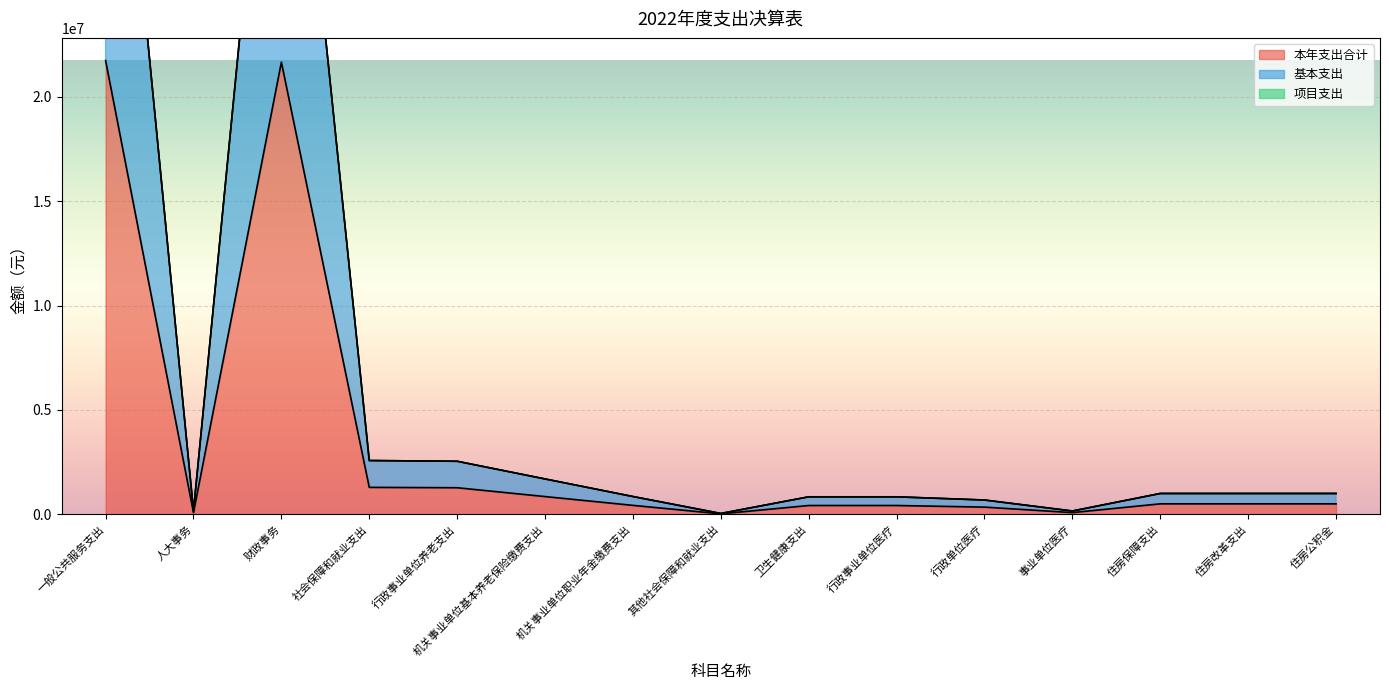

At which category does the chart reach its minimum across all series?

其他社会保障和就业支出